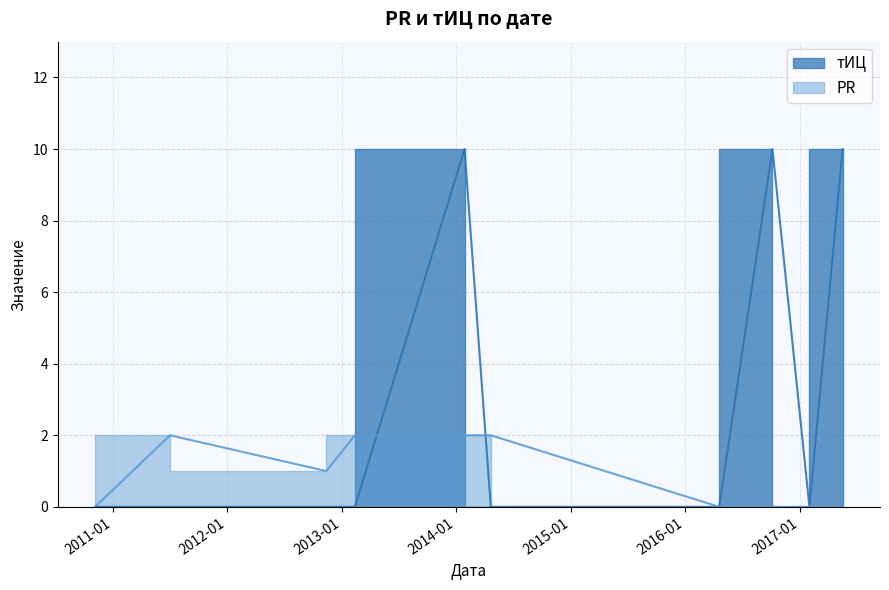

At which category does тИЦ reach its first local peak?

2014-01-27